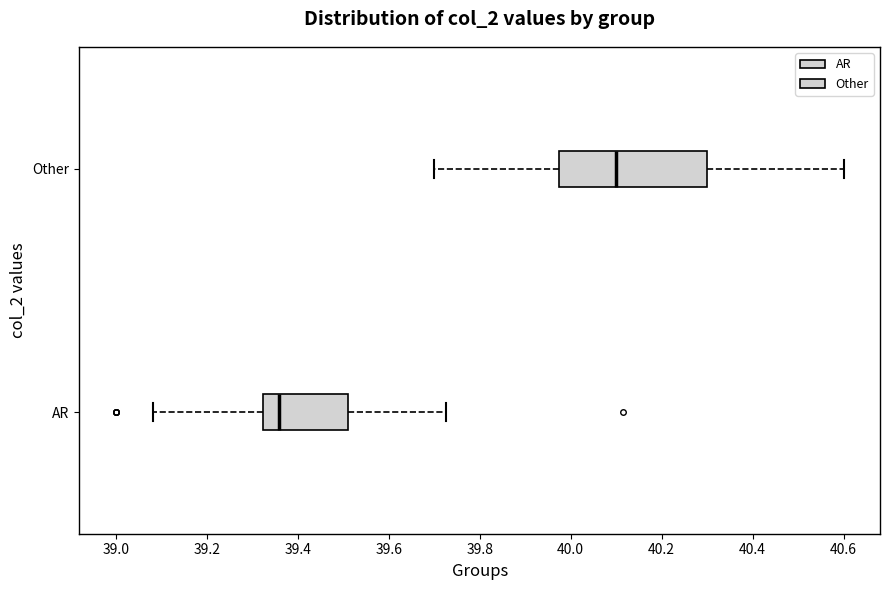

Where does the left whisker of the box for AR end on the x-axis? The values are not printed on the chart, so give them approximately, as read against the axis.

39.08